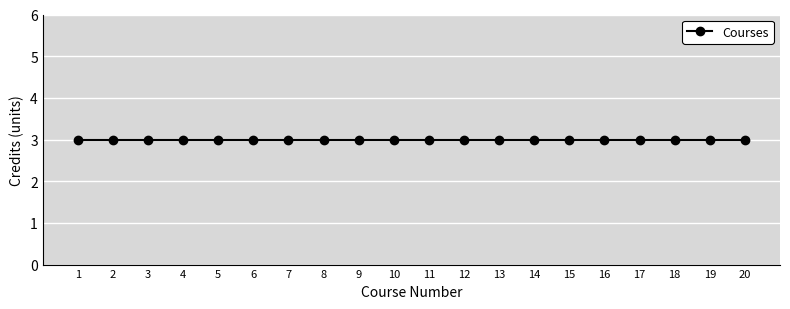

At which category does the chart reach its peak across all series?

20